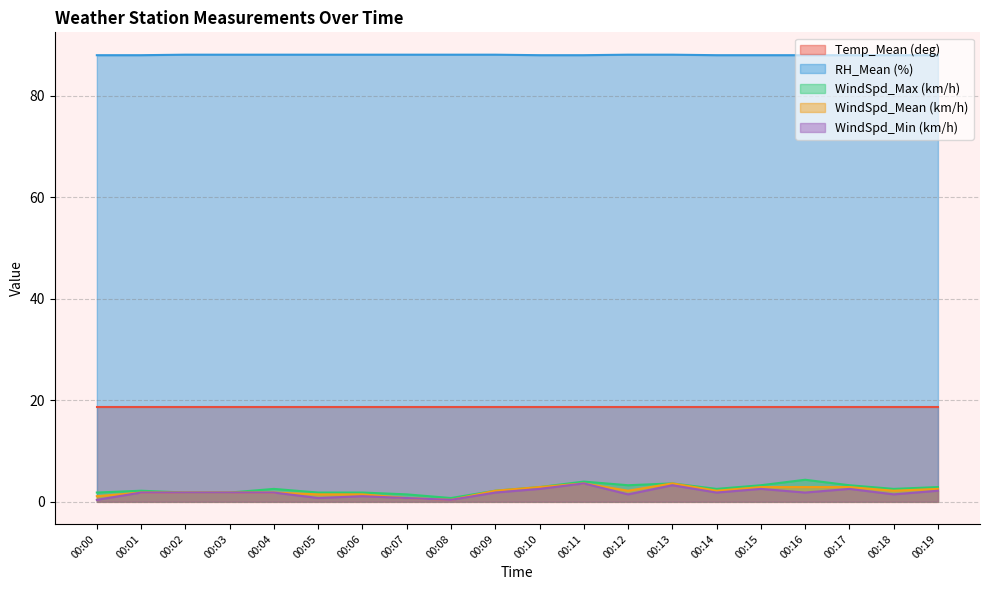

True or false: RH_Mean (%) has a value of 88.0 at 00:11.

True